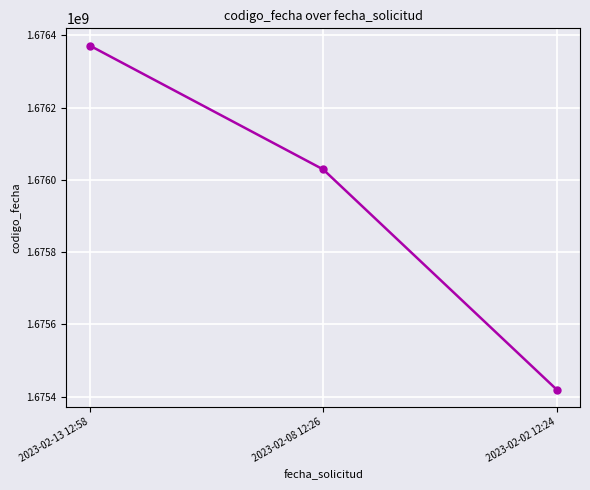

What is the label of the 2nd point from the left?

2023-02-08 12:26